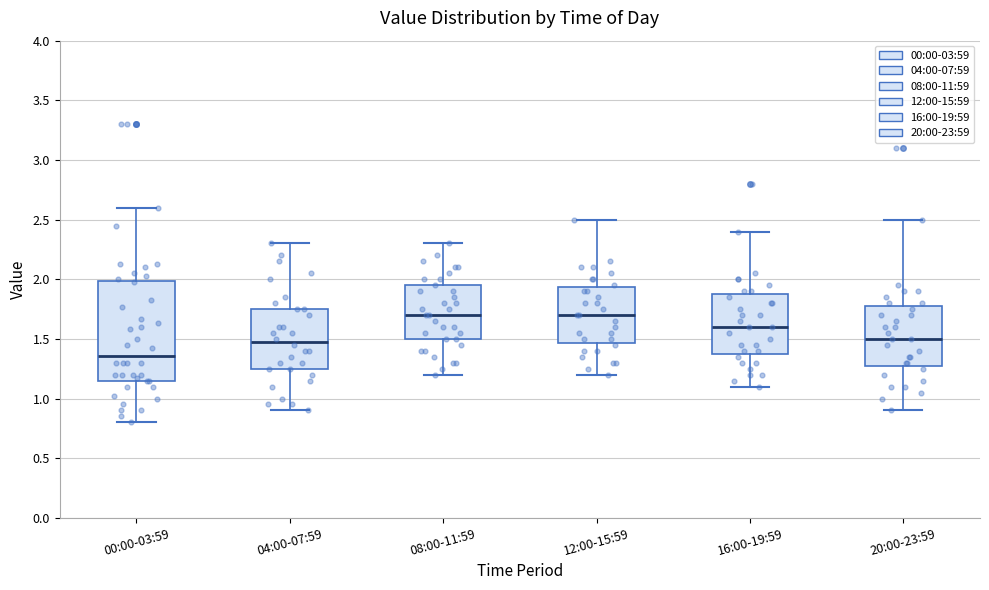

Which box has the lowest median line?

00:00-03:59